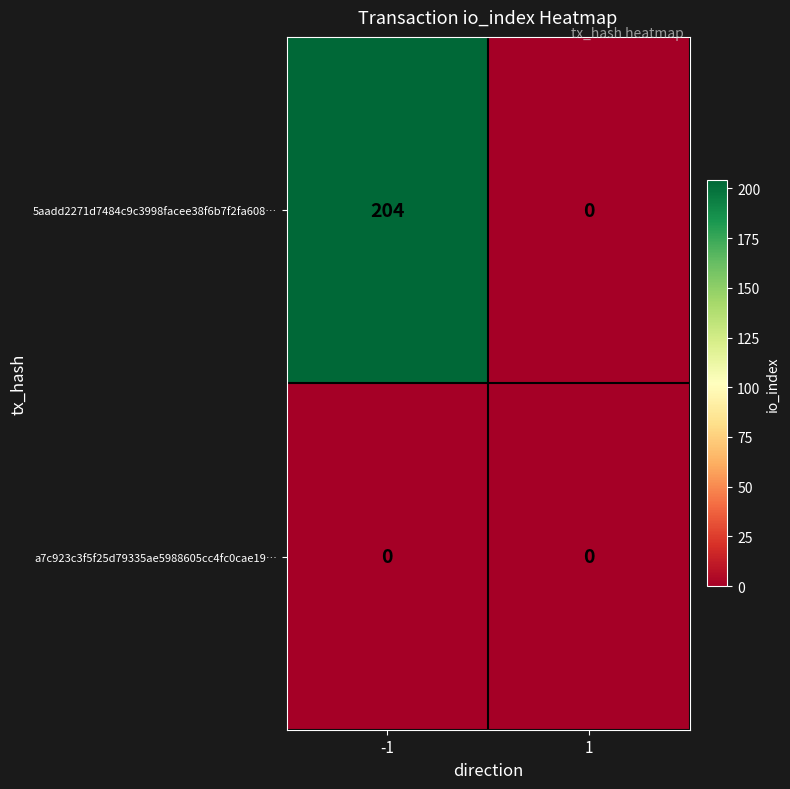

At how many categories does at least one series exceed 155?

1